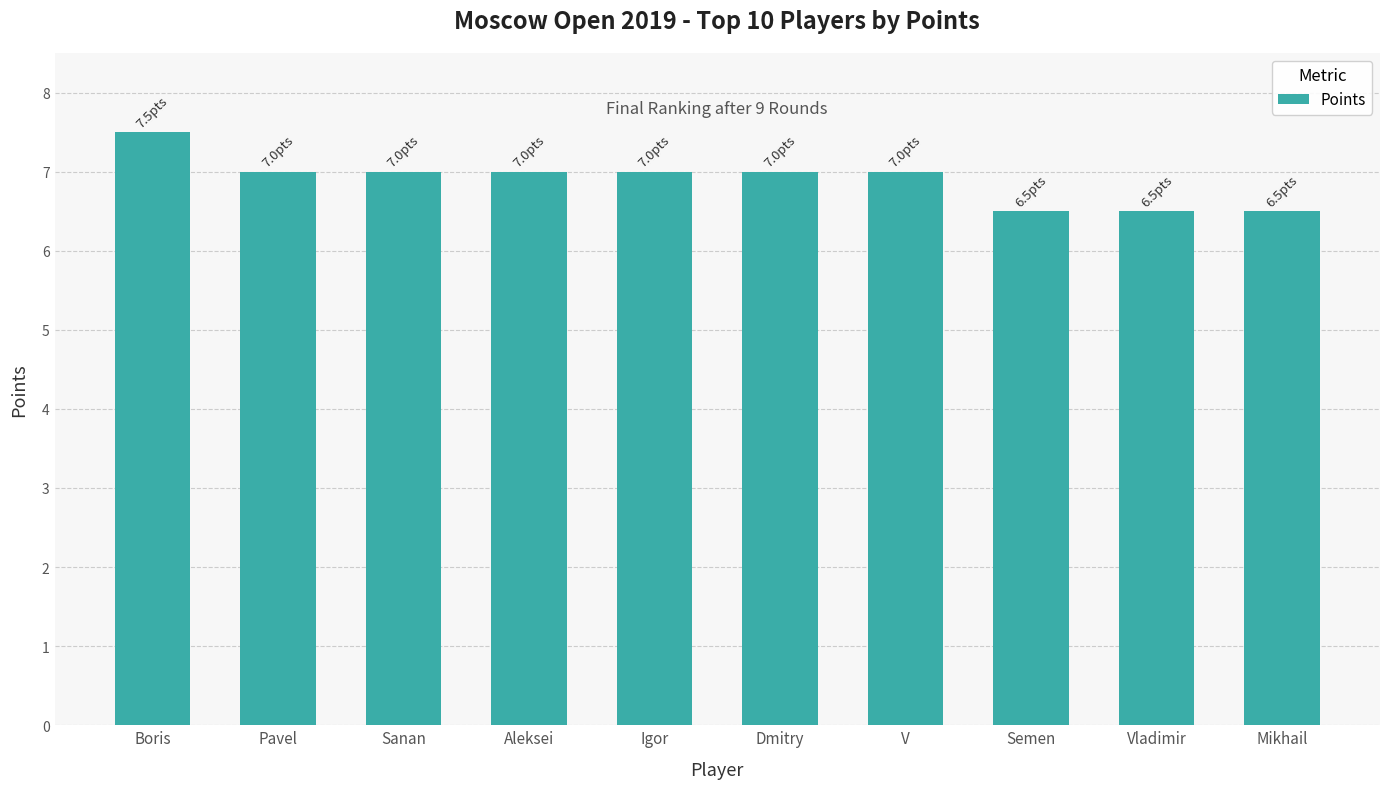

The chart shows a value of 7.0 at Aleksei. True or false?

True